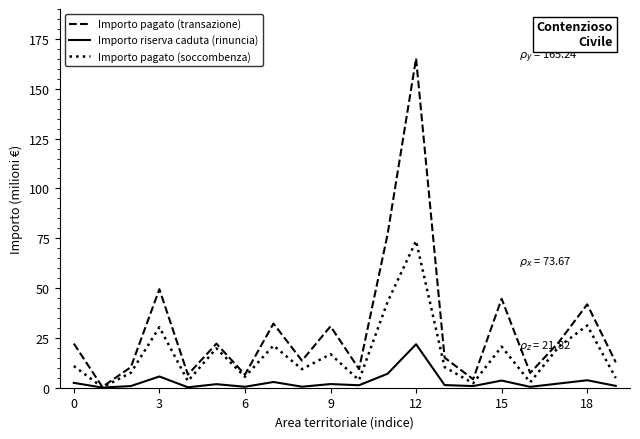

What is the maximum value shown in the chart?

165.2